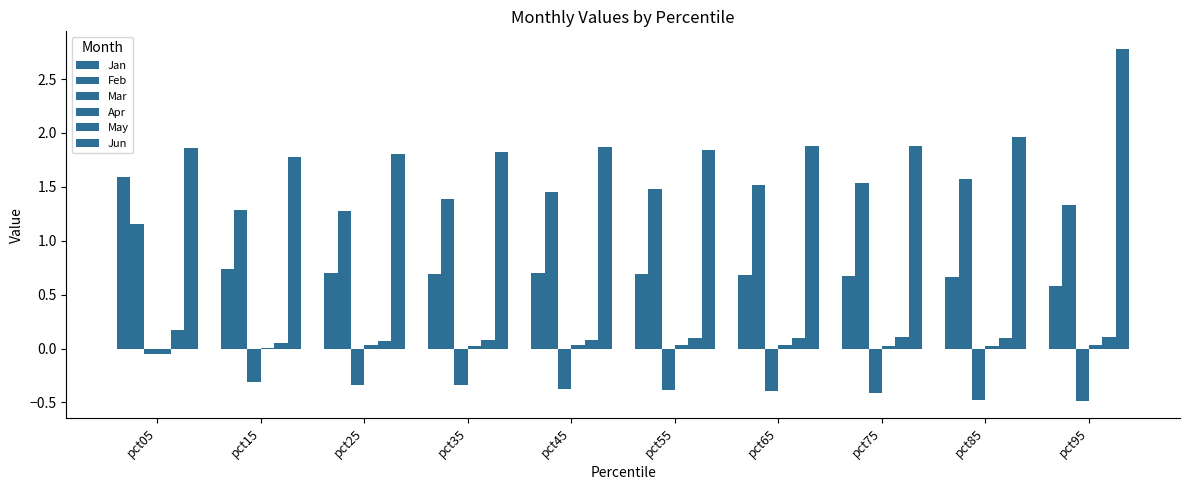

Which series has the widest spread of values?

Jan